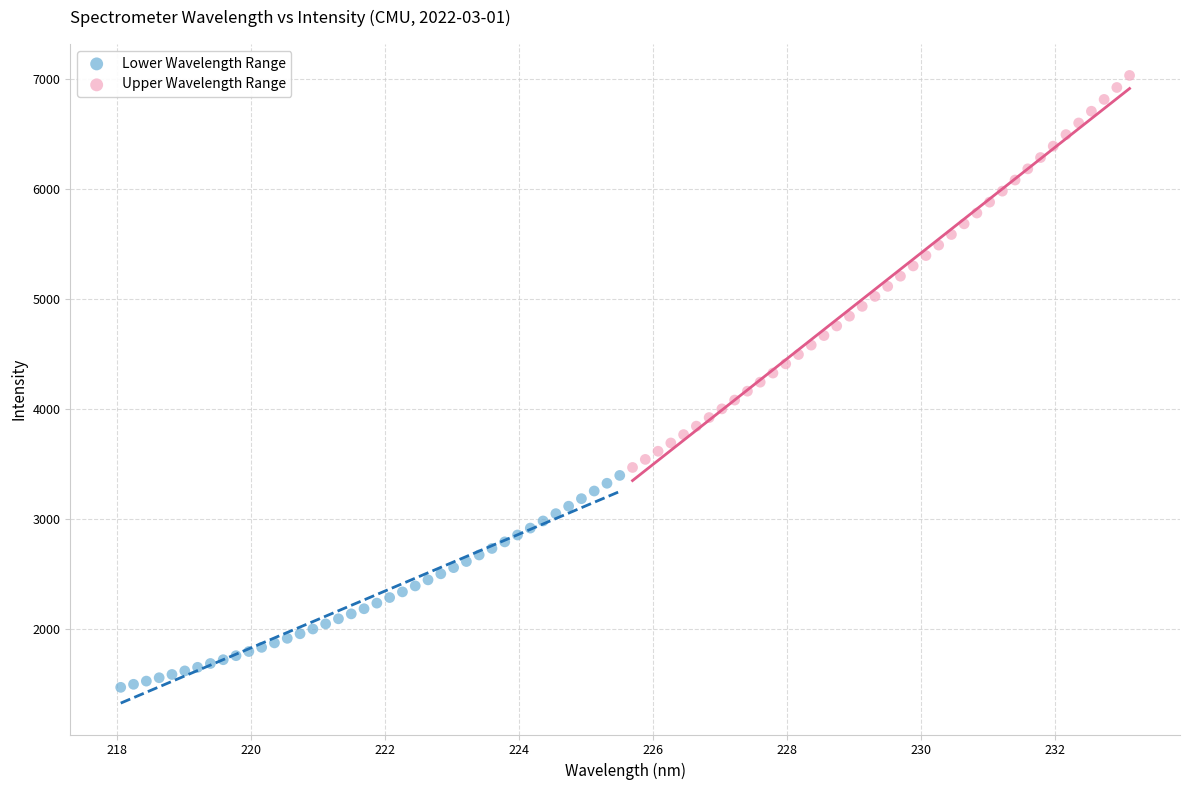

Which series has the widest spread of Y values?

Upper Wavelength Range